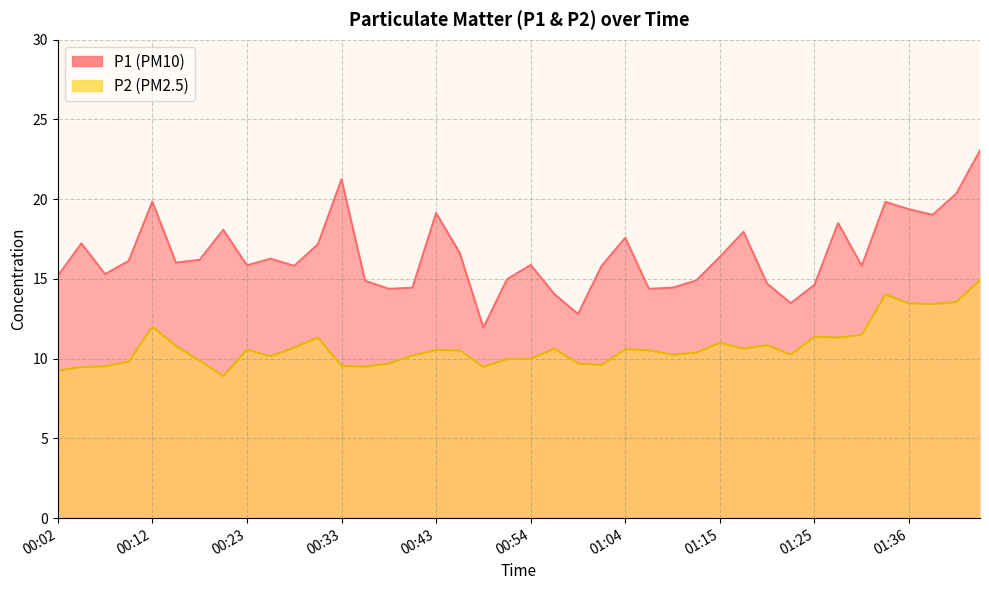

At which category is the sum across all series the highest?

01:44